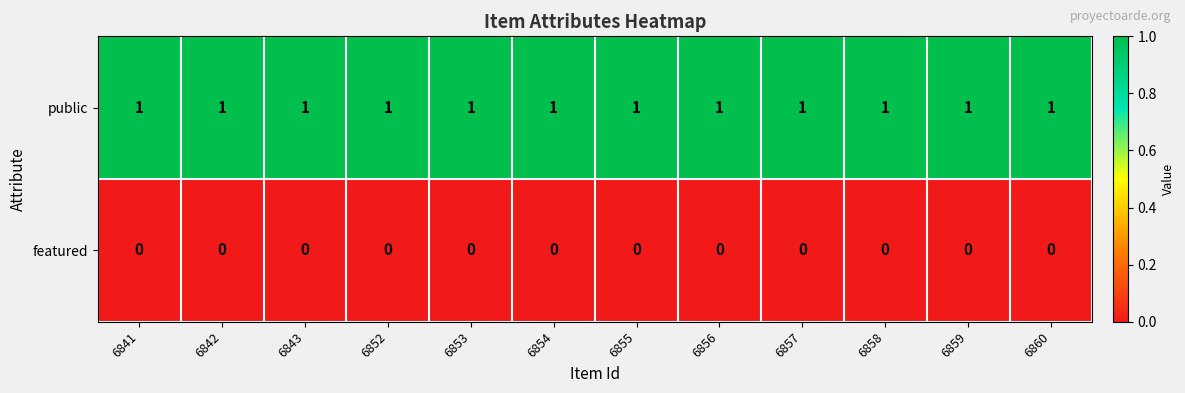

At how many categories does at least one series exceed 0?

12